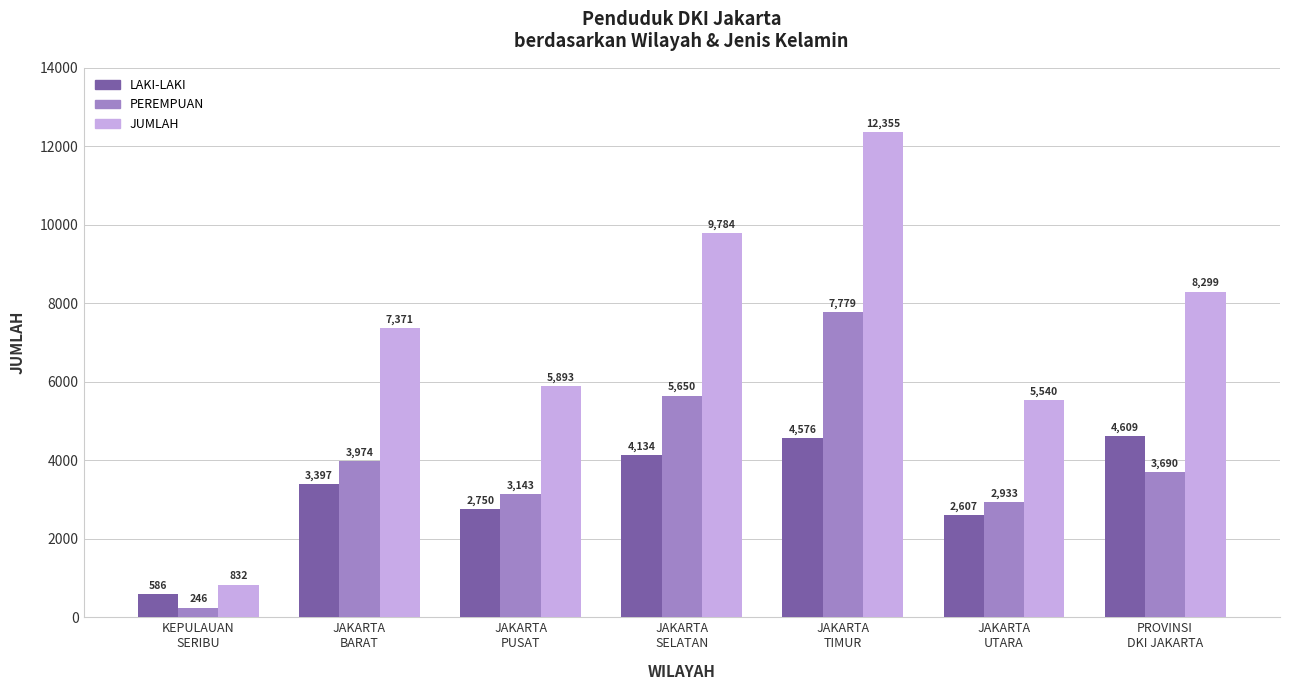

Rank the series by their average value, from highest to lowest.

JUMLAH, PEREMPUAN, LAKI-LAKI